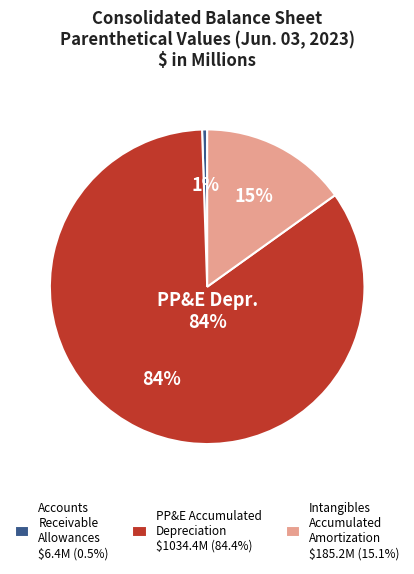

Which slice is the smallest?

Accounts receivable allowances